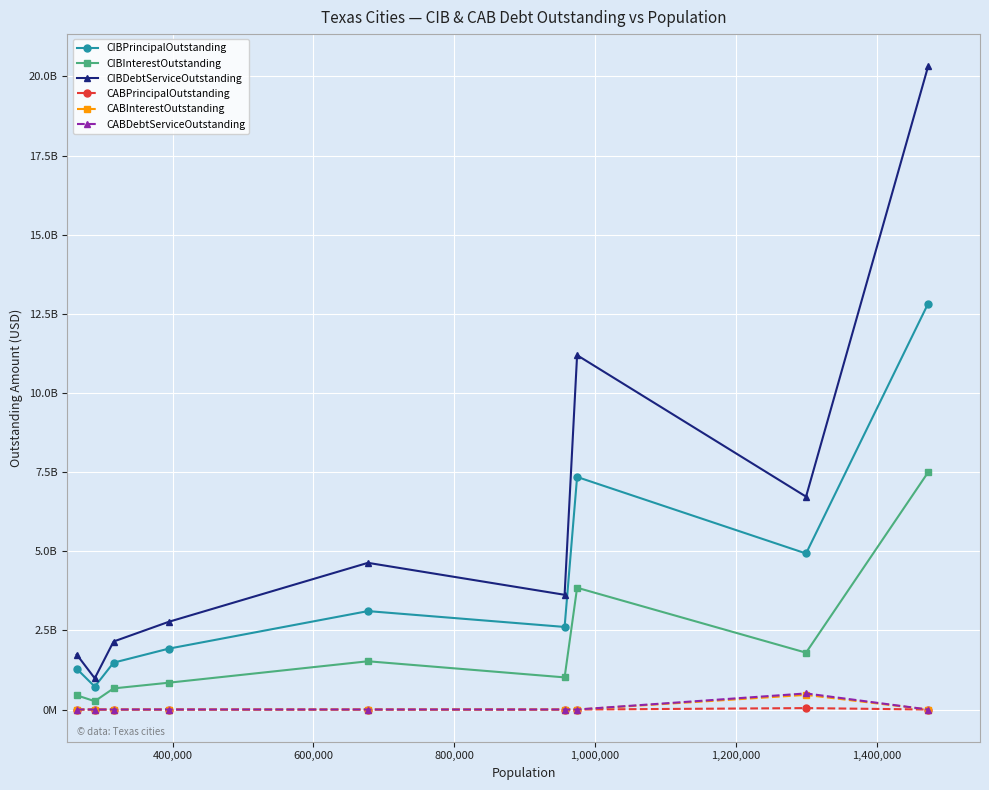

True or false: CIBDebtServiceOutstanding and CIBInterestOutstanding intersect in this chart.

False